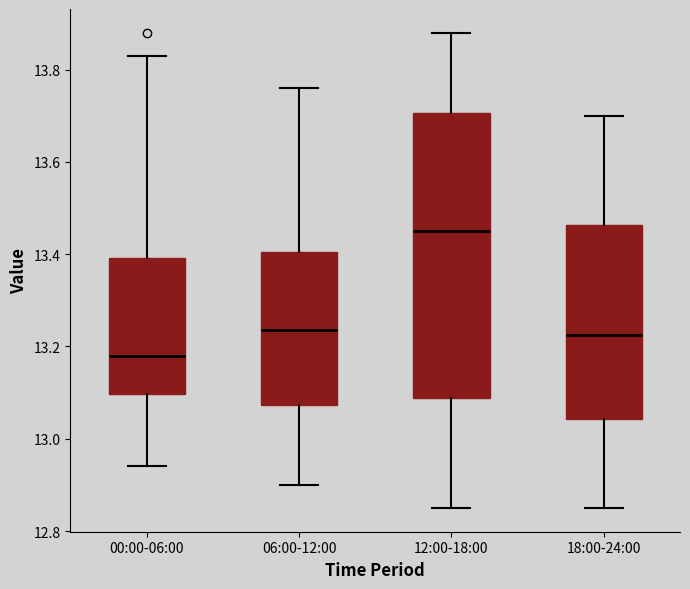

Reading left to right, read every box against the y-axis: the position of its median line, the range the box covers, and the ends of its whiskers. The values are not printed on the chart, so give them approximately, as read against the axis.

00:00-06:00: median 13.18, box 13.10 to 13.40, whiskers 12.94 to 13.84
06:00-12:00: median 13.24, box 13.08 to 13.40, whiskers 12.90 to 13.76
12:00-18:00: median 13.46, box 13.08 to 13.70, whiskers 12.86 to 13.88
18:00-24:00: median 13.22, box 13.04 to 13.46, whiskers 12.86 to 13.70